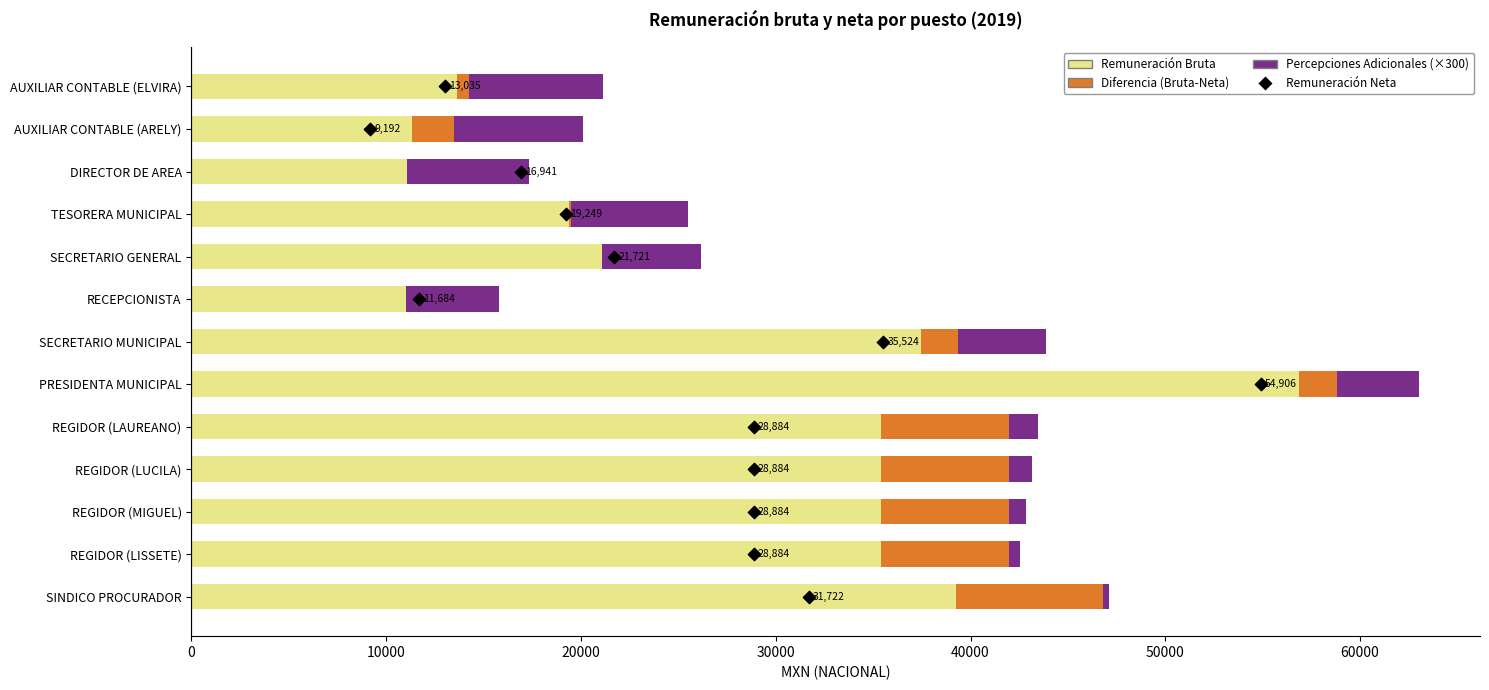

What are all the series names shown in the legend?

Remuneración Bruta, Diferencia (Bruta-Neta), Percepciones Adicionales (×300), Remuneración Neta